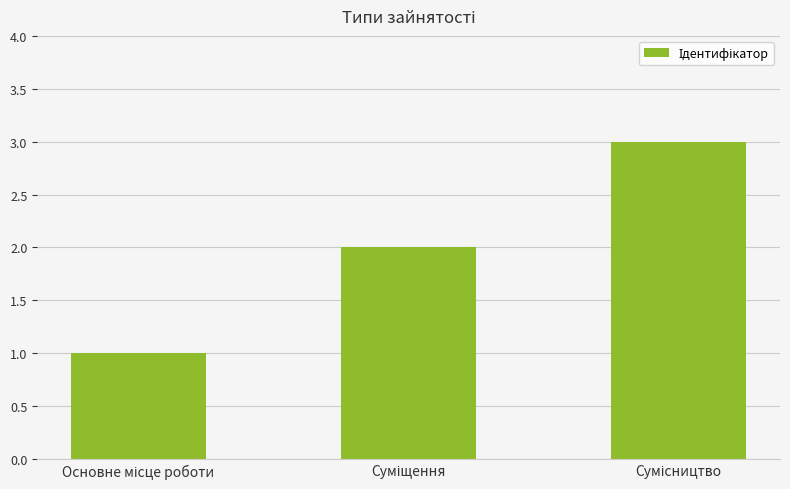

What is the sum of all values?

6